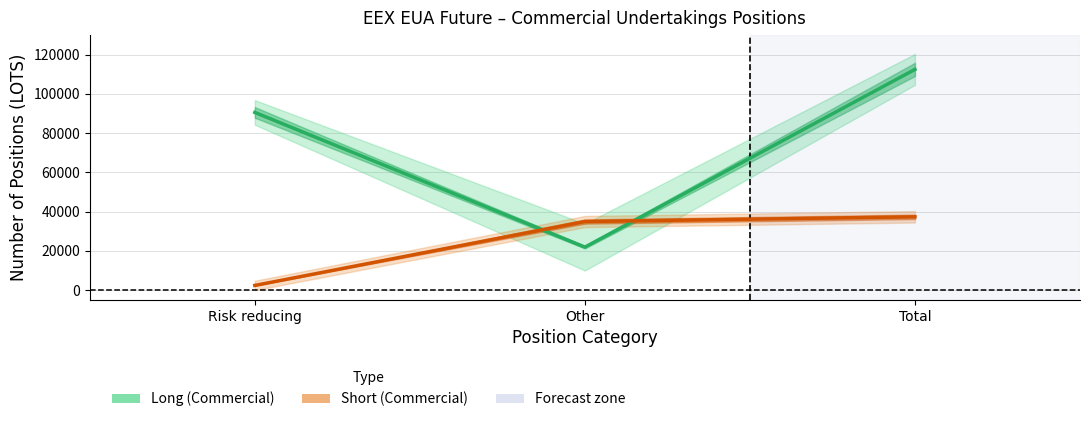

Is this an area chart (filled region under the line)?

No